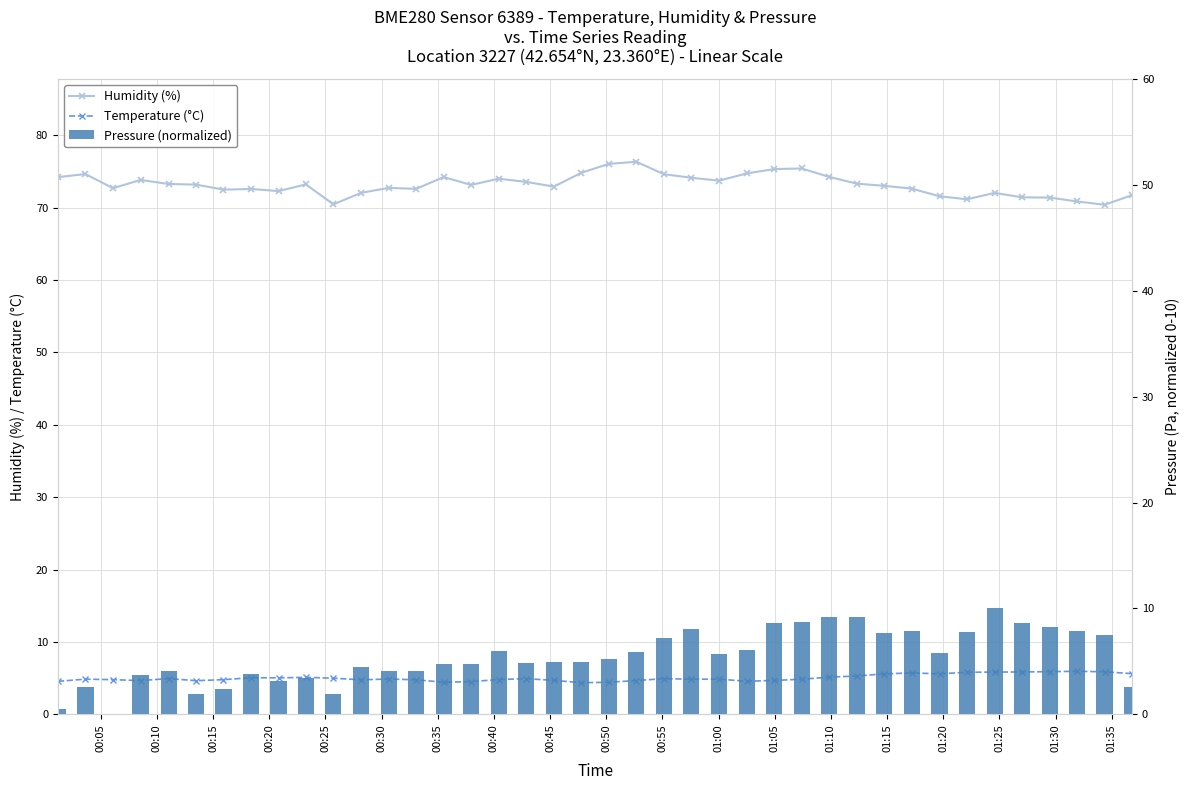

What are all the series names shown in the legend?

Humidity (%), Temperature (°C), Pressure (normalized)